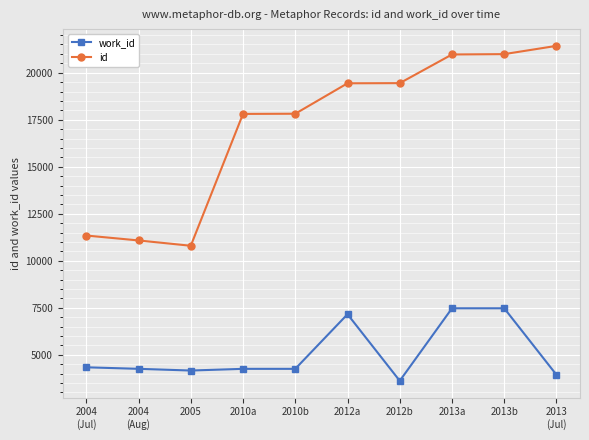

What is the label of the 4th point from the left?

2010a